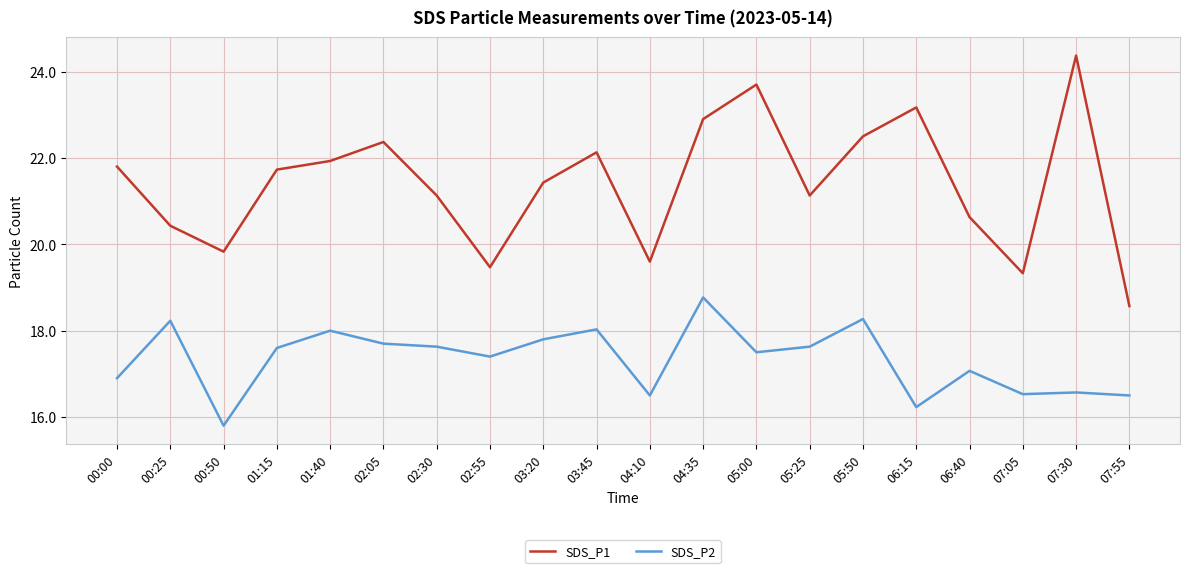

At which category is the sum across all series the highest?

04:35